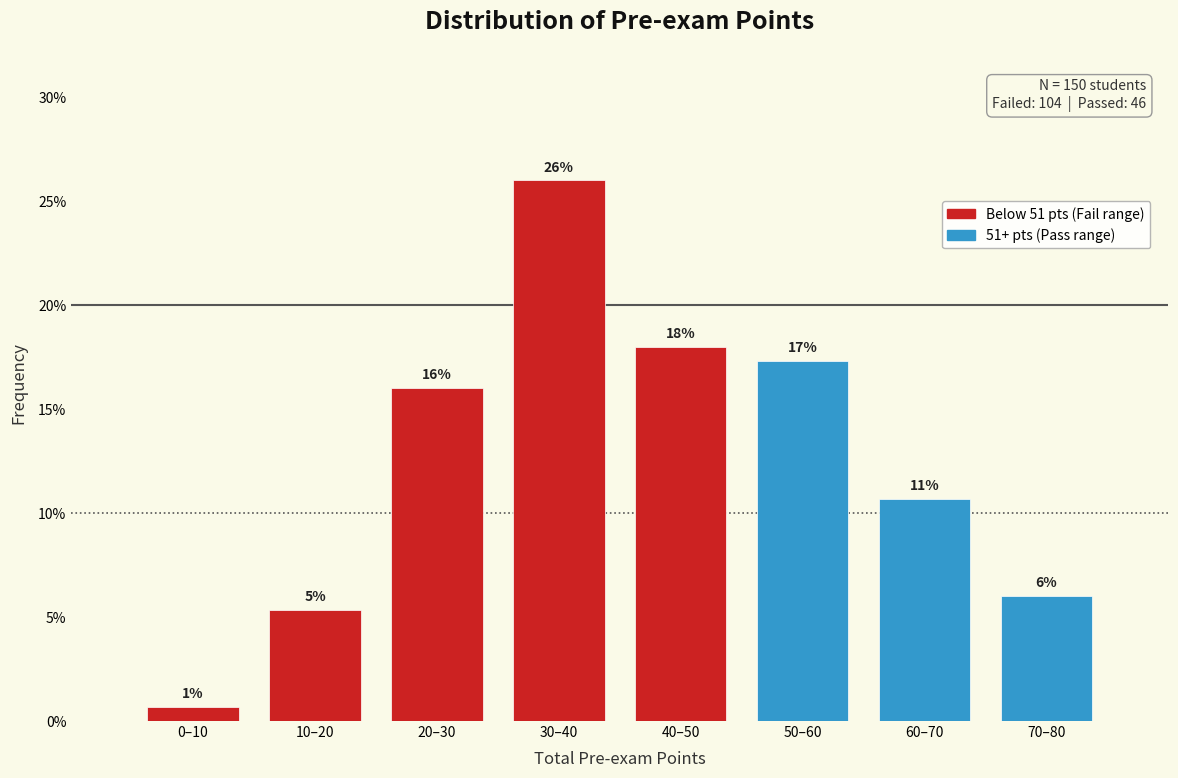

What is the maximum value shown in the chart?

26.0